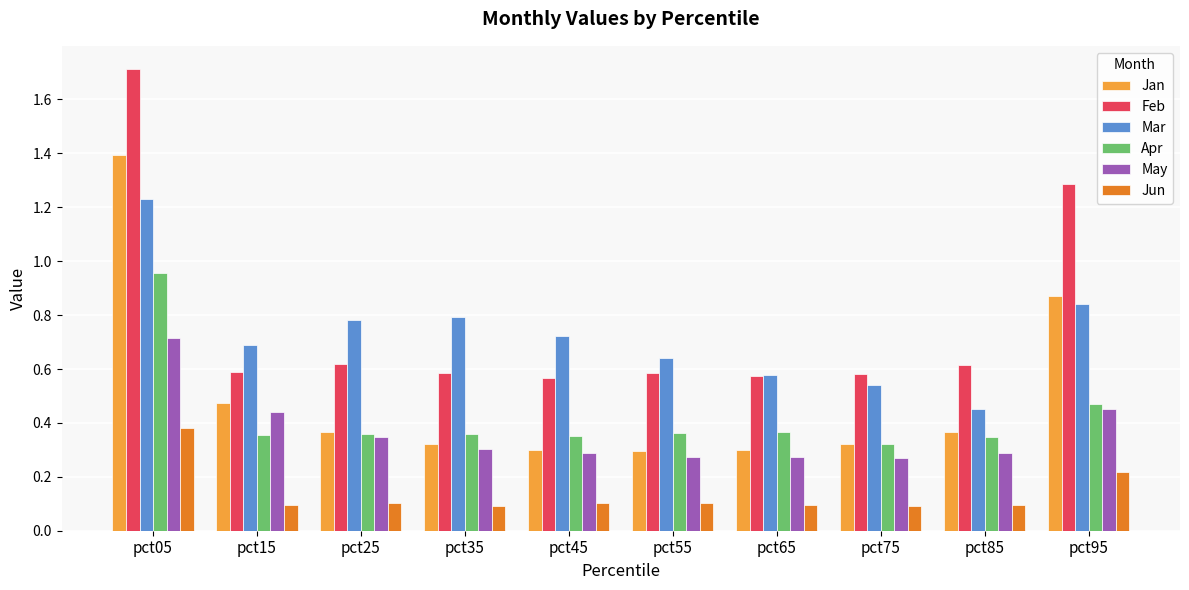

What is the maximum value for Jan?

1.4